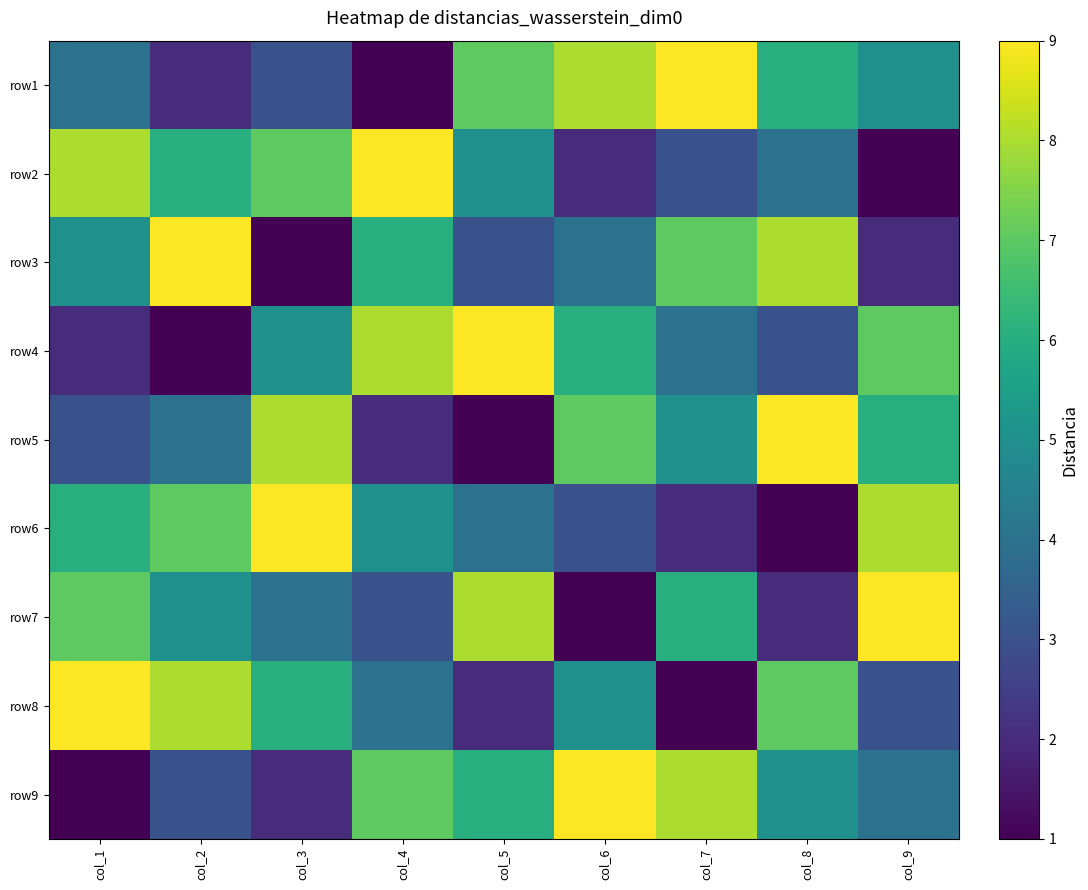

Rank the series by their maximum value, from lowest to highest.

row1, row2, row3, row4, row5, row6, row7, row8, row9